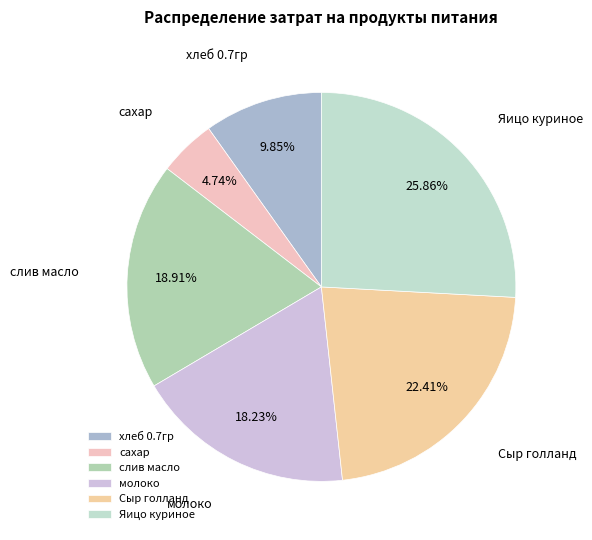

To the nearest percent, what is the difference between the largest and smallest slice percentages?

21%